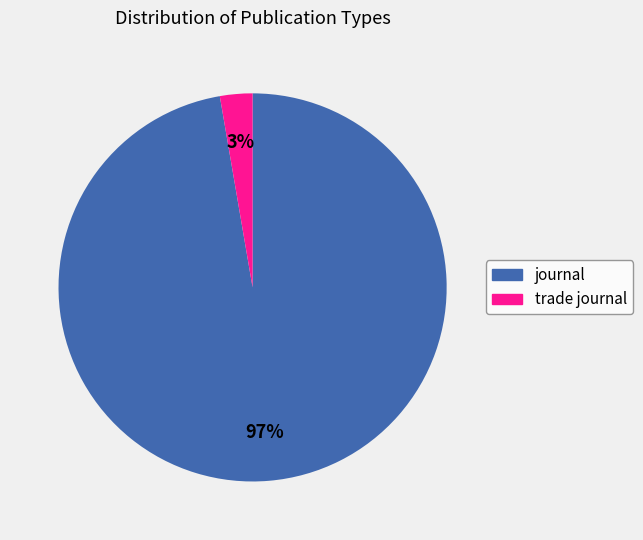

What is the majority slice?

journal